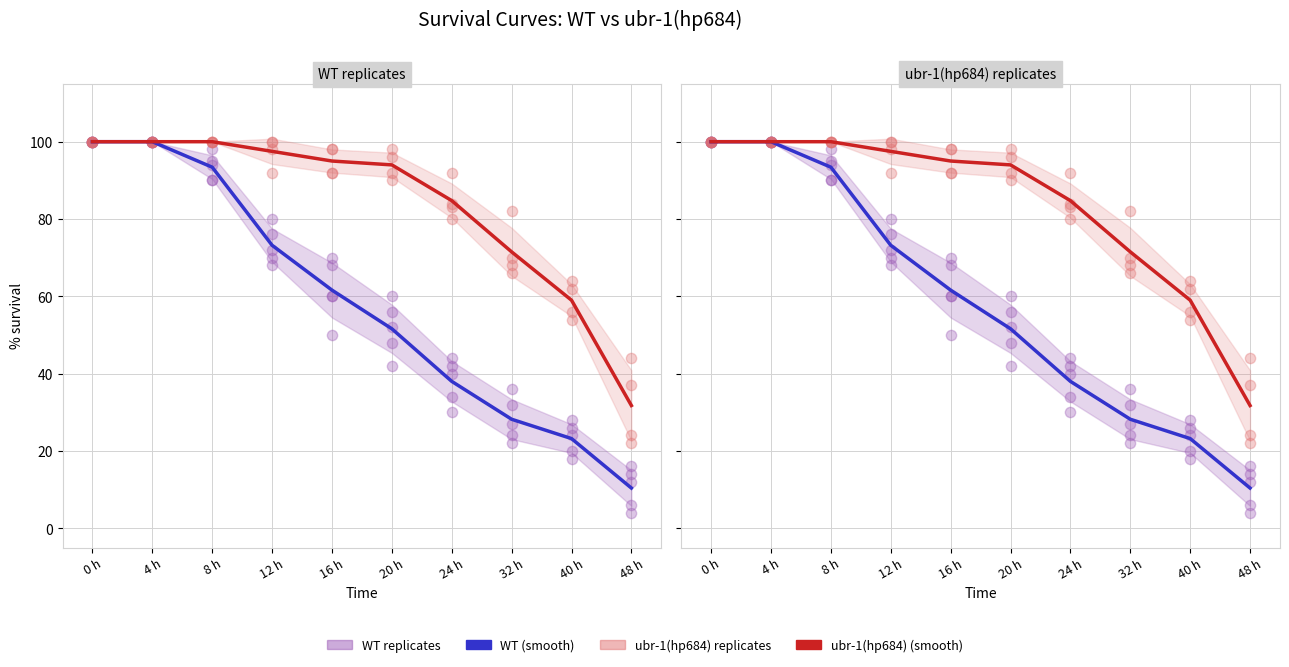

Which series reaches the maximum Y coordinate?

WT (smooth)